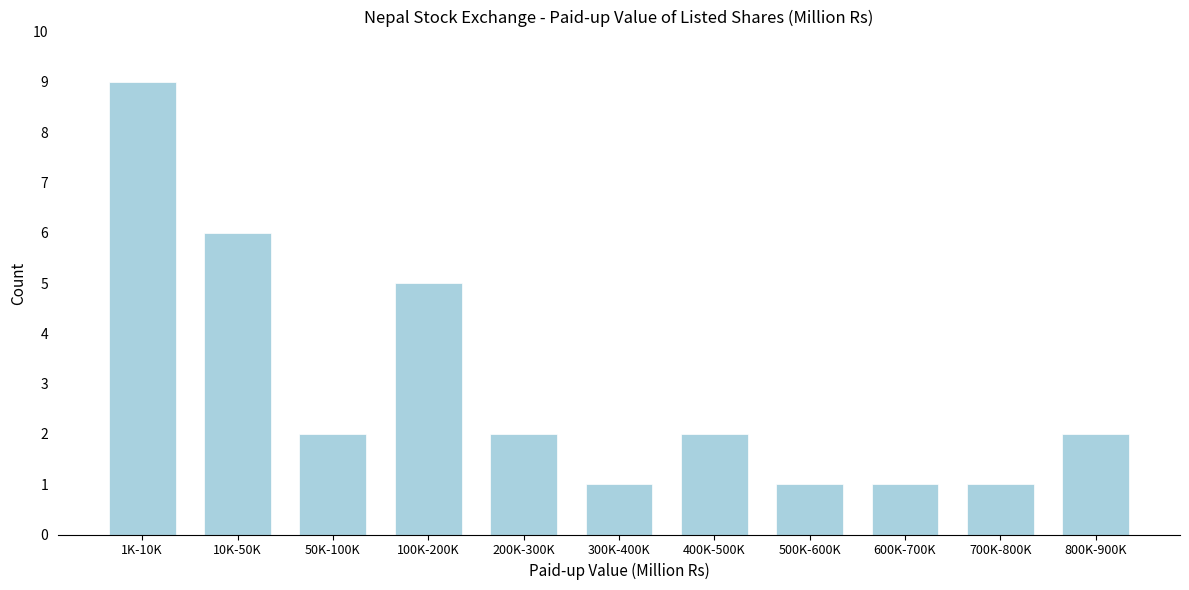

Reading left to right, extract all data points from this chart.

1K-10K=9	10K-50K=6	50K-100K=2	100K-200K=5	200K-300K=2	300K-400K=1	400K-500K=2	500K-600K=1	600K-700K=1	700K-800K=1	800K-900K=2